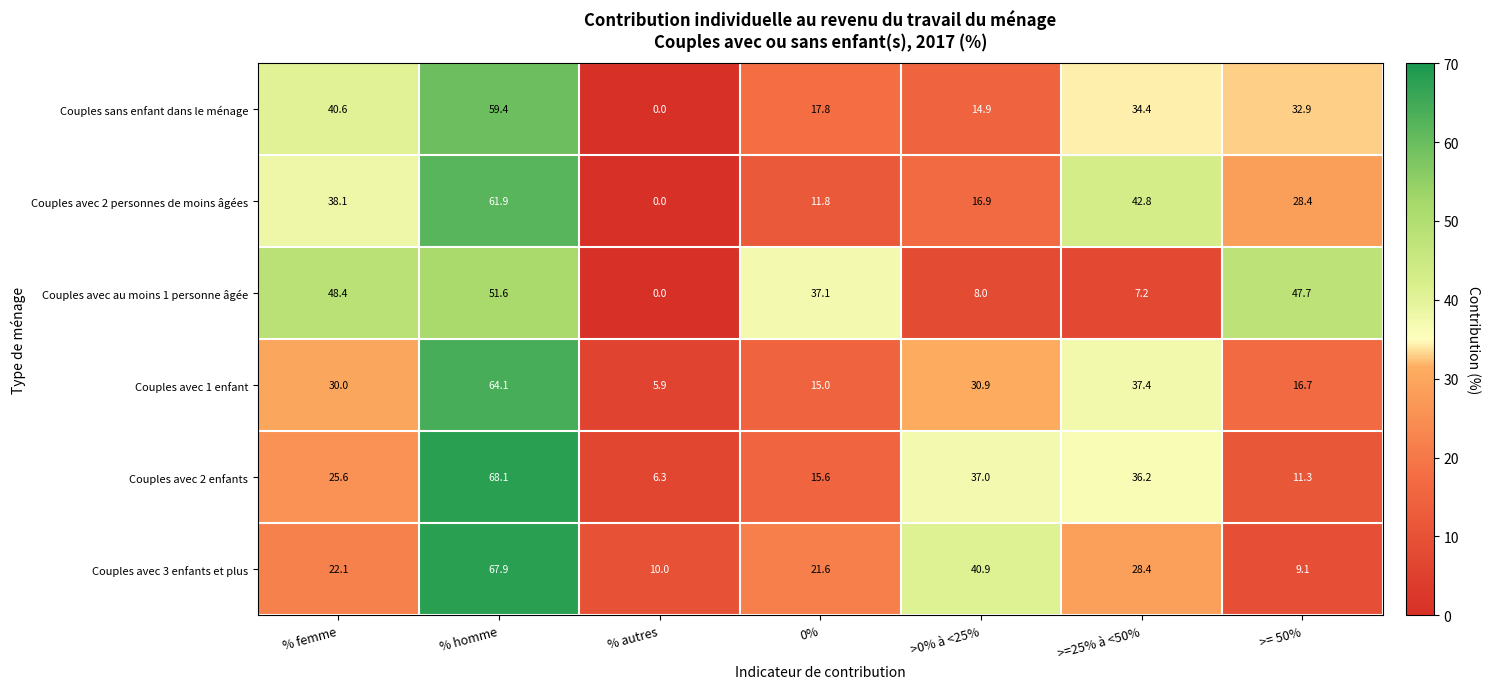

List the series in order of their peak value, lowest first.

Couples avec au moins 1 personne âgée, Couples sans enfant dans le ménage, Couples avec 2 personnes de moins âgées, Couples avec 1 enfant, Couples avec 3 enfants et plus, Couples avec 2 enfants